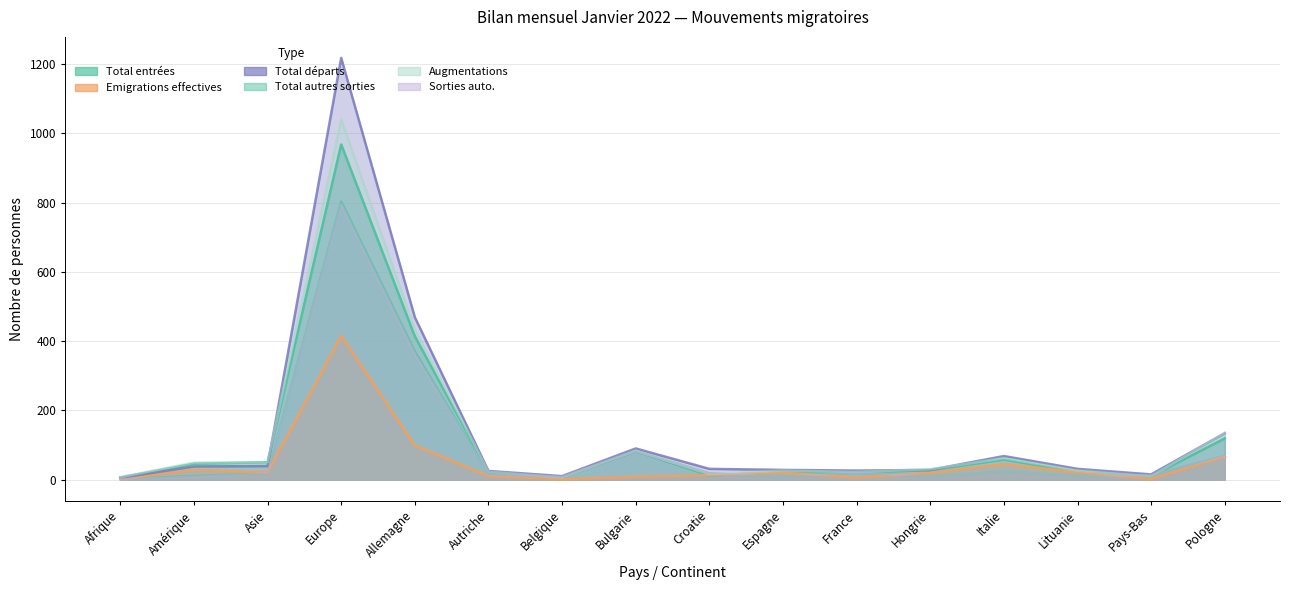

What are all the series names shown in the legend?

Total entrées, Total autres sorties, Emigrations effectives, Total départs, Augmentations, Sorties auto.